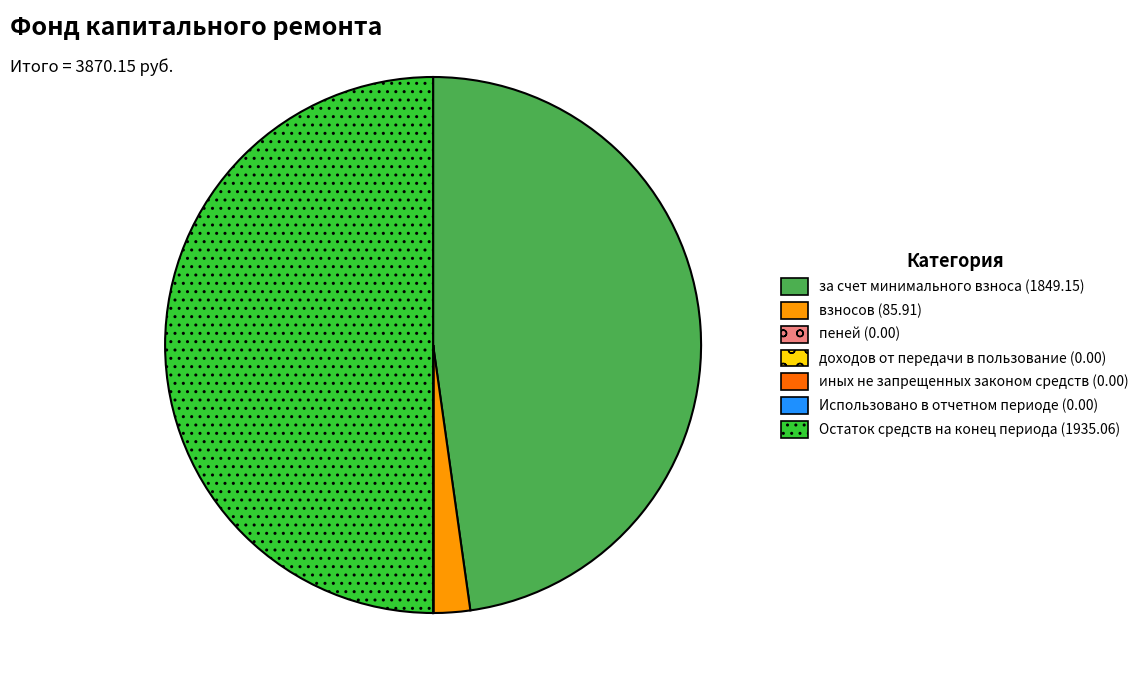

Is it true that за счет минимального взноса (1849.15) is 40% of the pie?

False